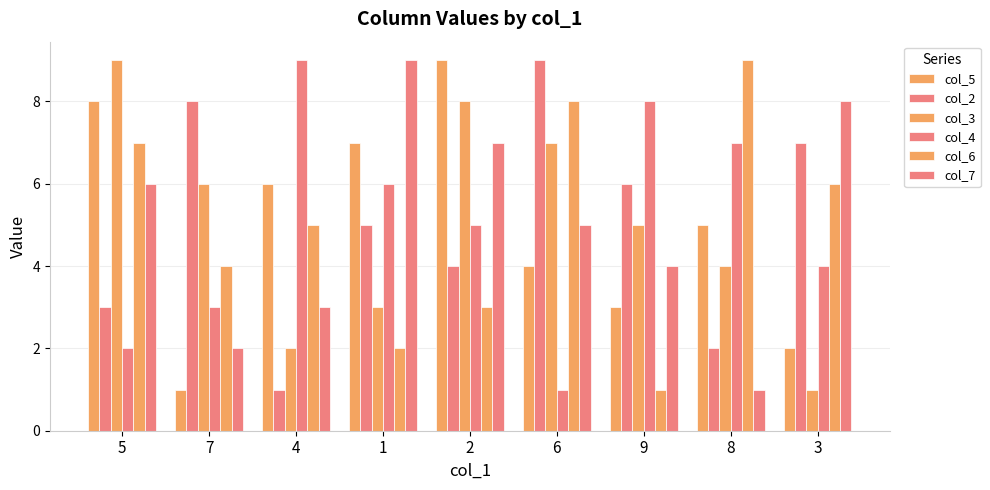

Is the value of col_3 at 7 greater than the value of col_6 at 6?

No